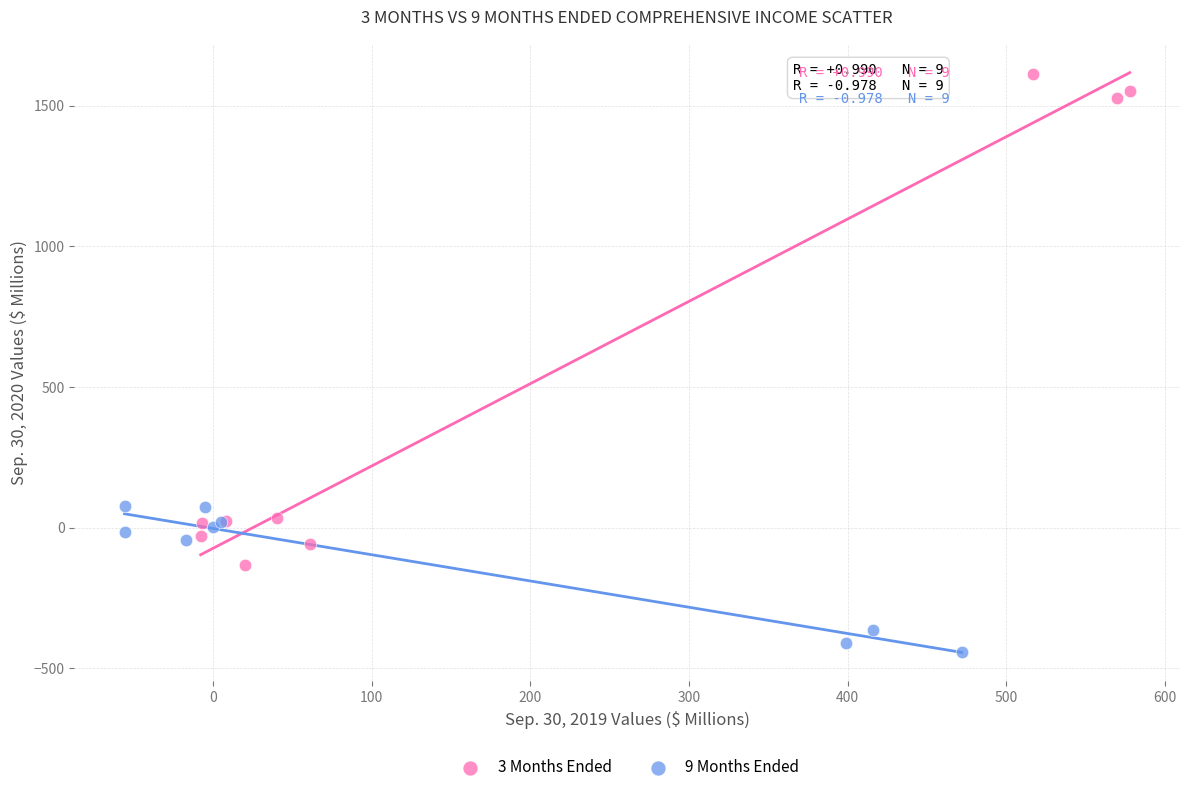

Which series reaches the maximum Y coordinate?

3 Months Ended